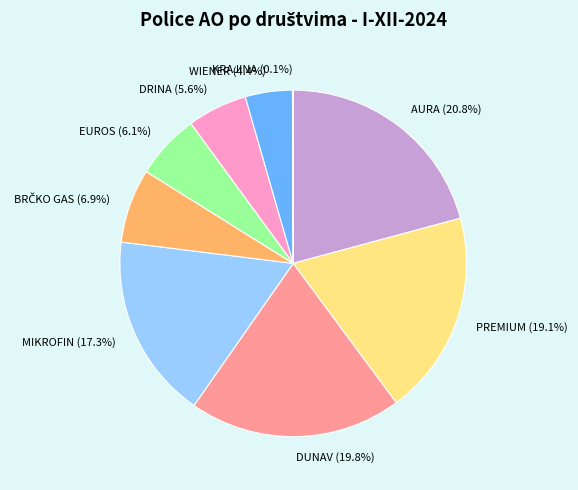

Is there any slice that represents more than half of the pie?

No